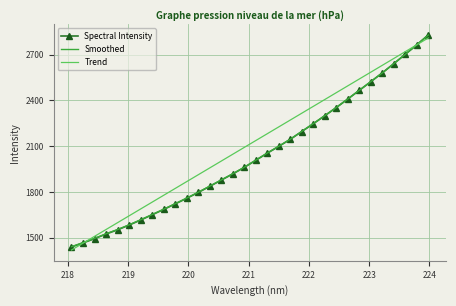

What is the highest value of the Spectral Intensity series?

2829.9